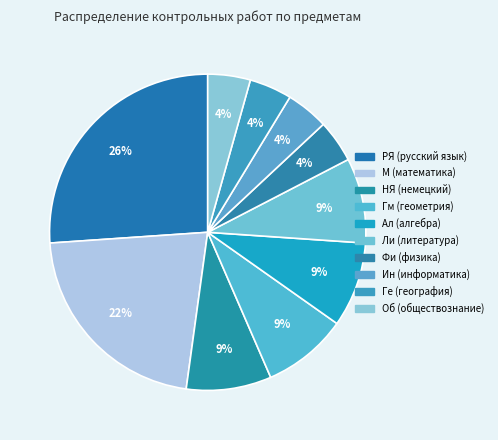

To the nearest percent, what is the average slice percentage?

10%